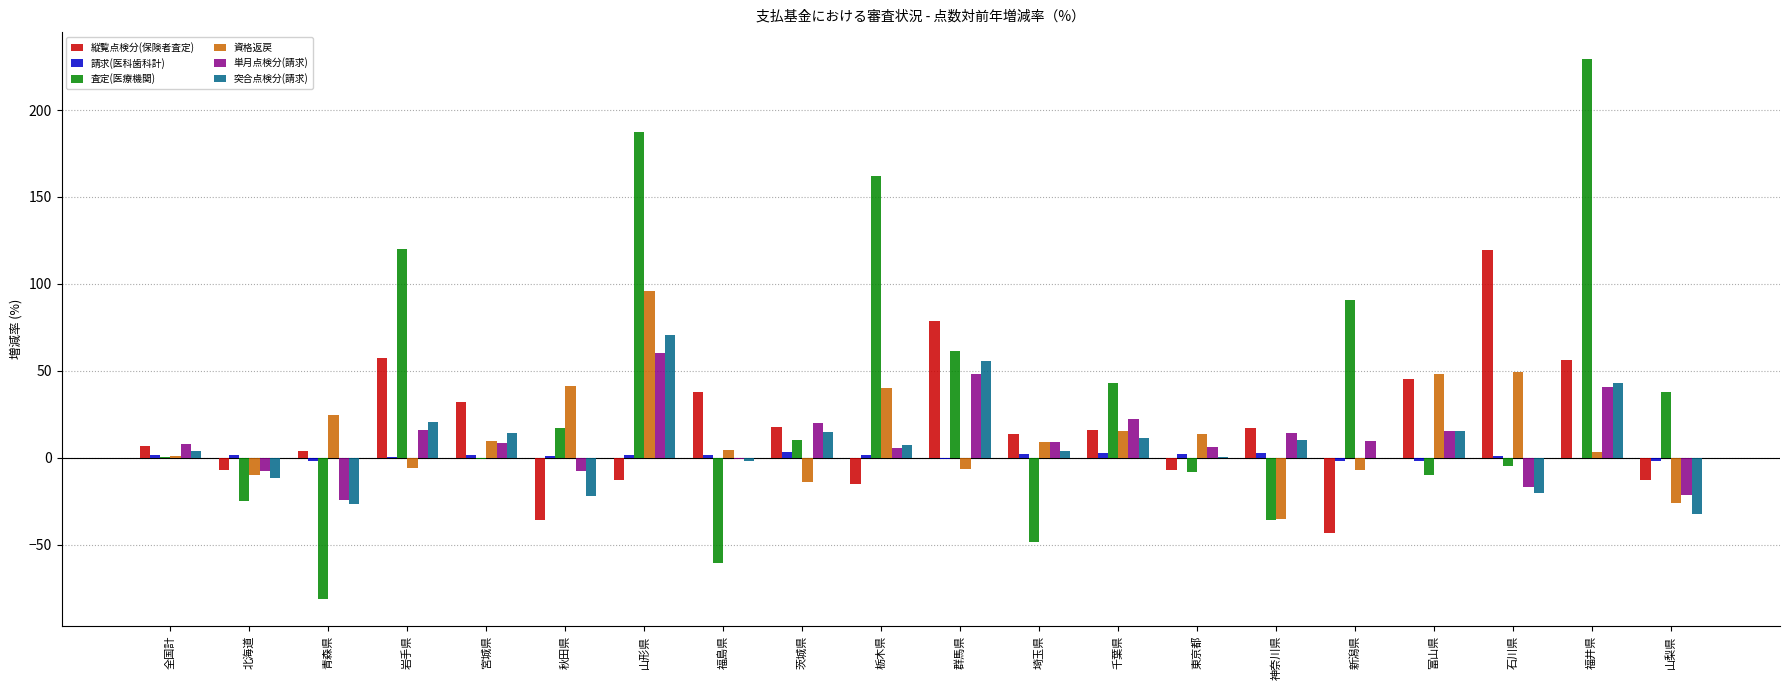

Which series changed the most between 神奈川県 and 富山県?

資格返戻